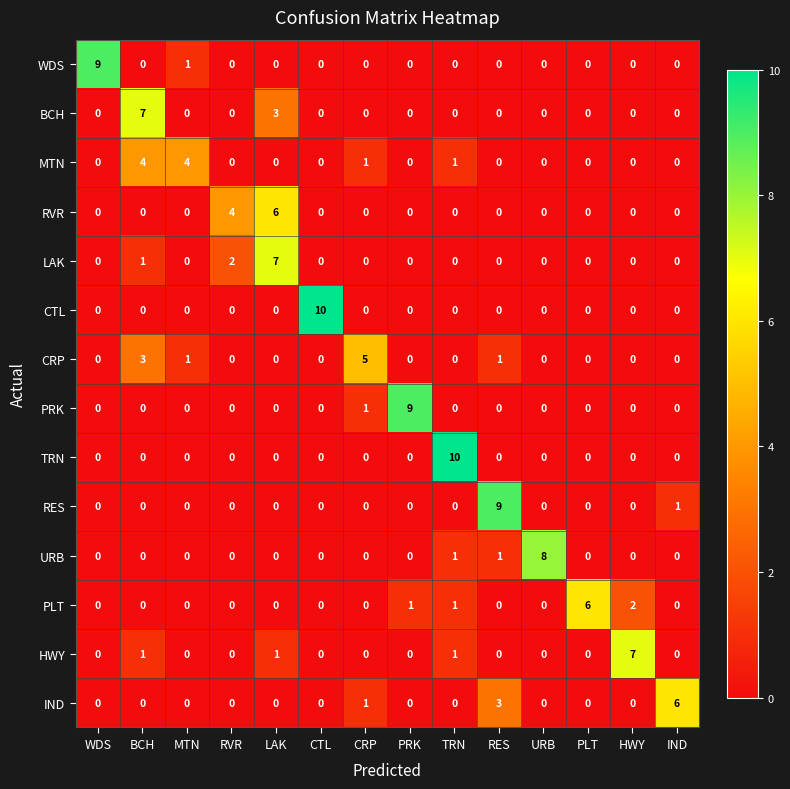

At which category is the sum across all series the highest?

LAK